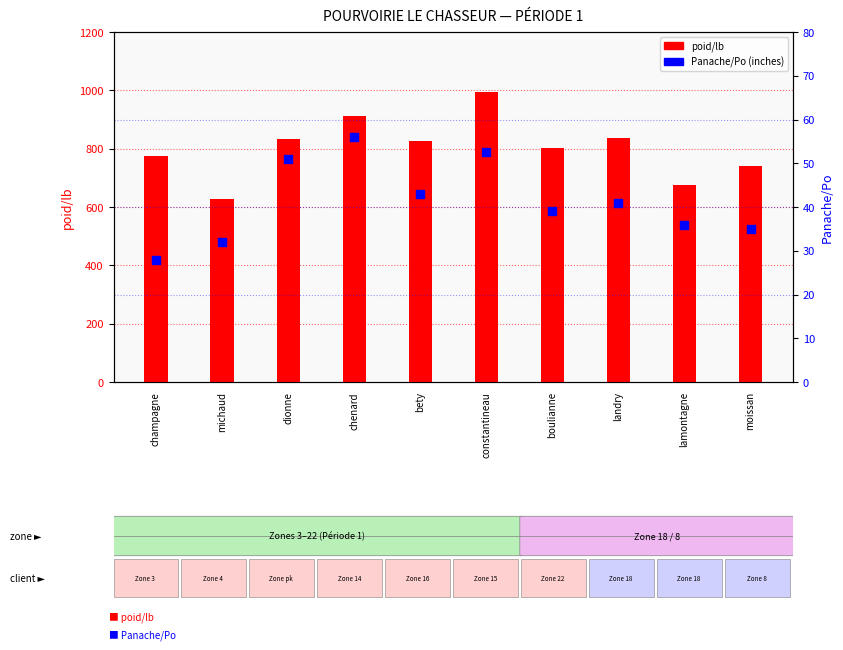

What is the total value across all series at michaud?

659.0